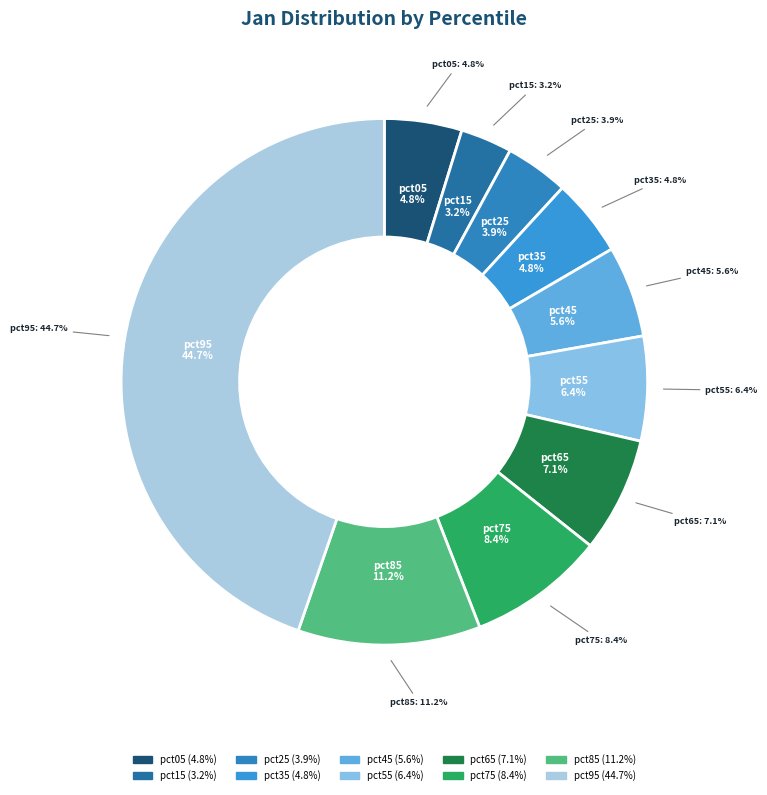

To the nearest percent, what is the difference between the pct05 and pct65 slice percentages?

2%